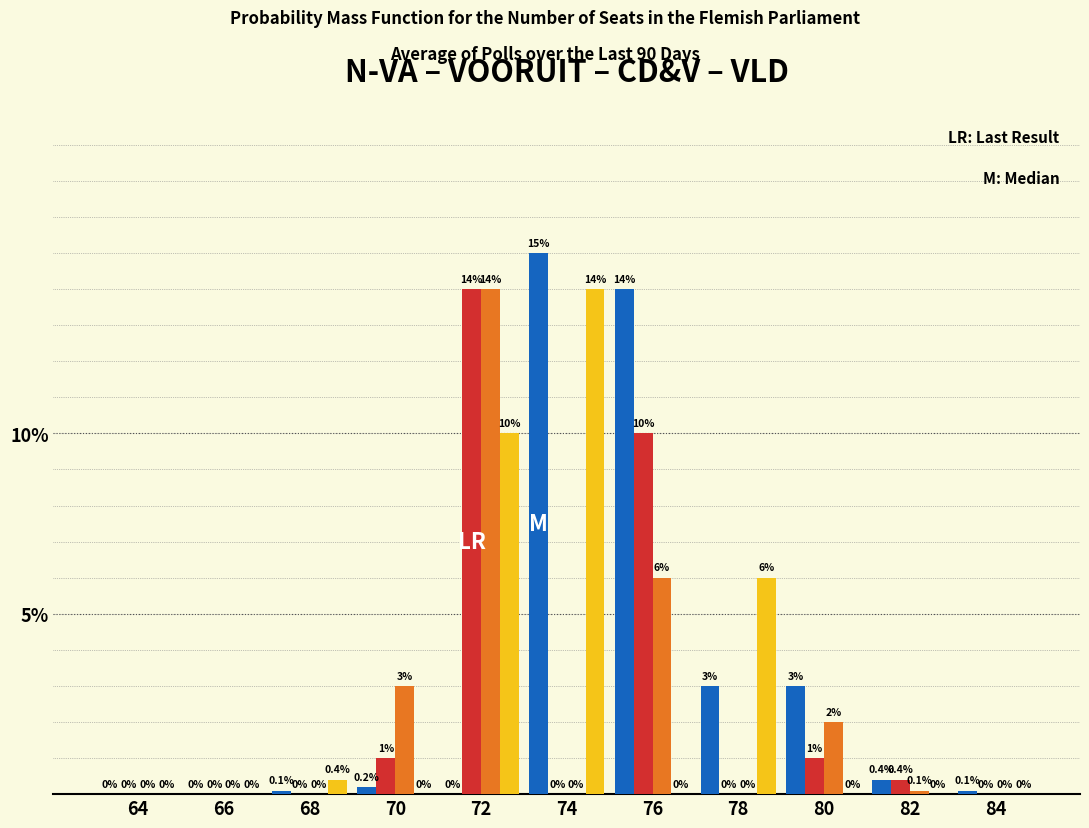

What is the total value across all series at 76?

30.0